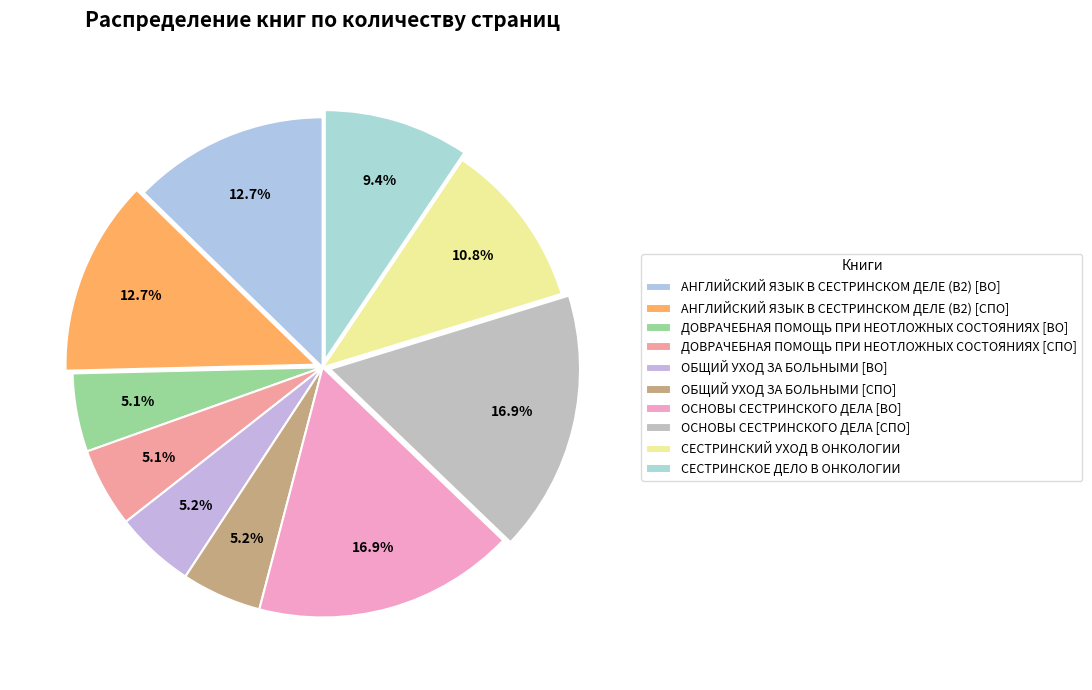

How many segments does this pie chart have?

10